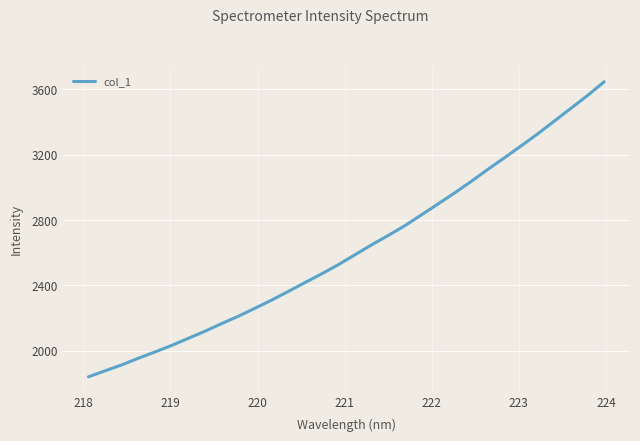

What is the maximum value shown in the chart?

3645.9